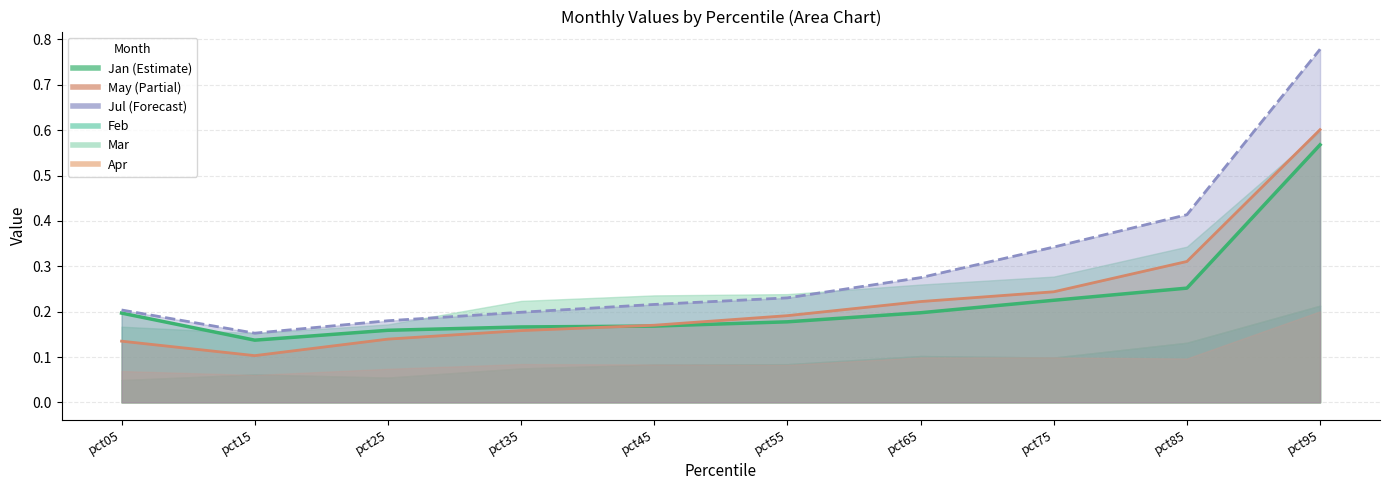

True or false: Jan_line has more than 0 interior local peaks.

False